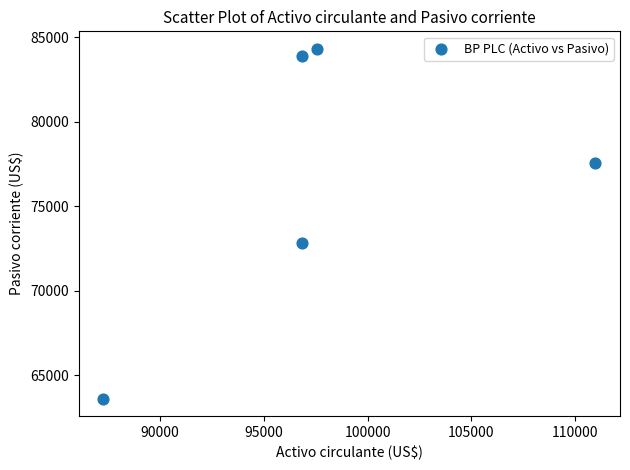

What Y value in the scatter plot is closest to 73966?

72812